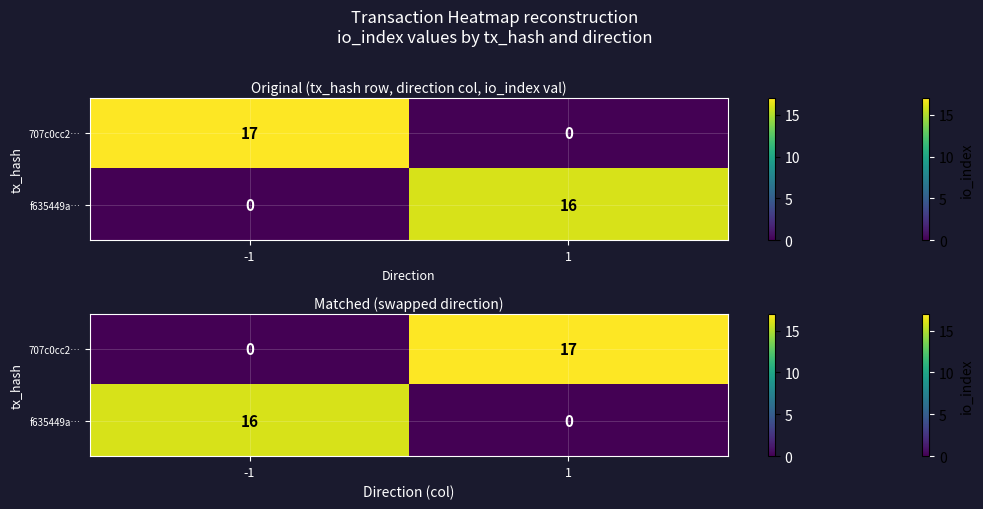

The f635449a… series shows 23 at -1. True or false?

False